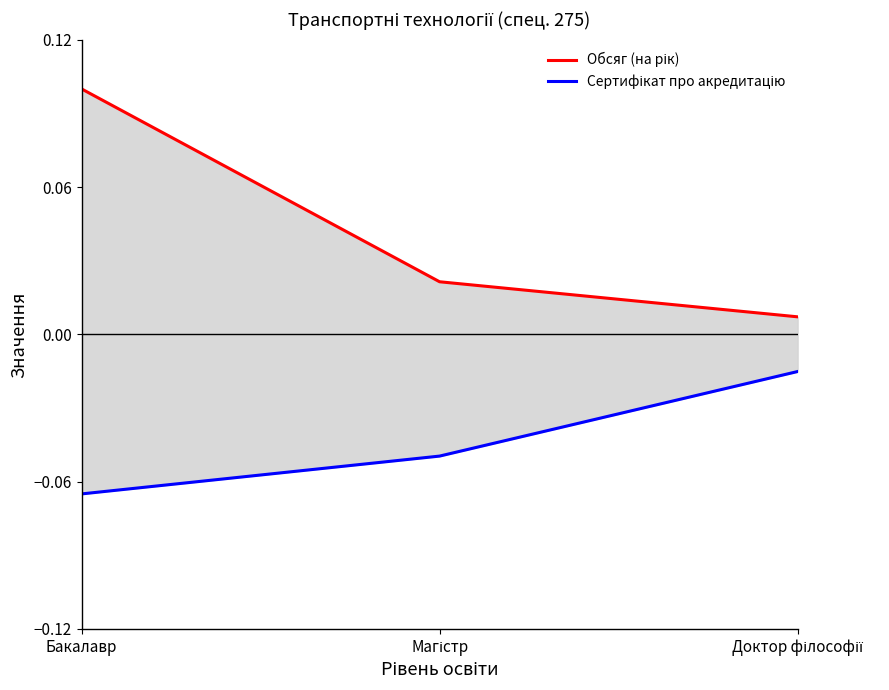

What is the label of the 3rd point from the left?

Доктор філософії